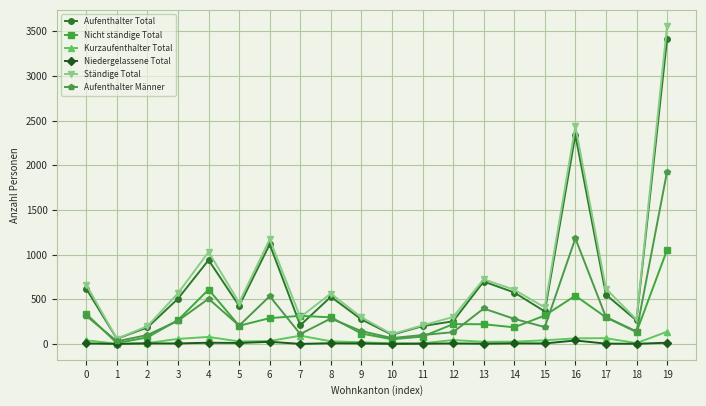

Rank the series by their maximum value, from lowest to highest.

Niedergelassene Total, Kurzaufenthalter Total, Nicht ständige Total, Aufenthalter Männer, Aufenthalter Total, Ständige Total